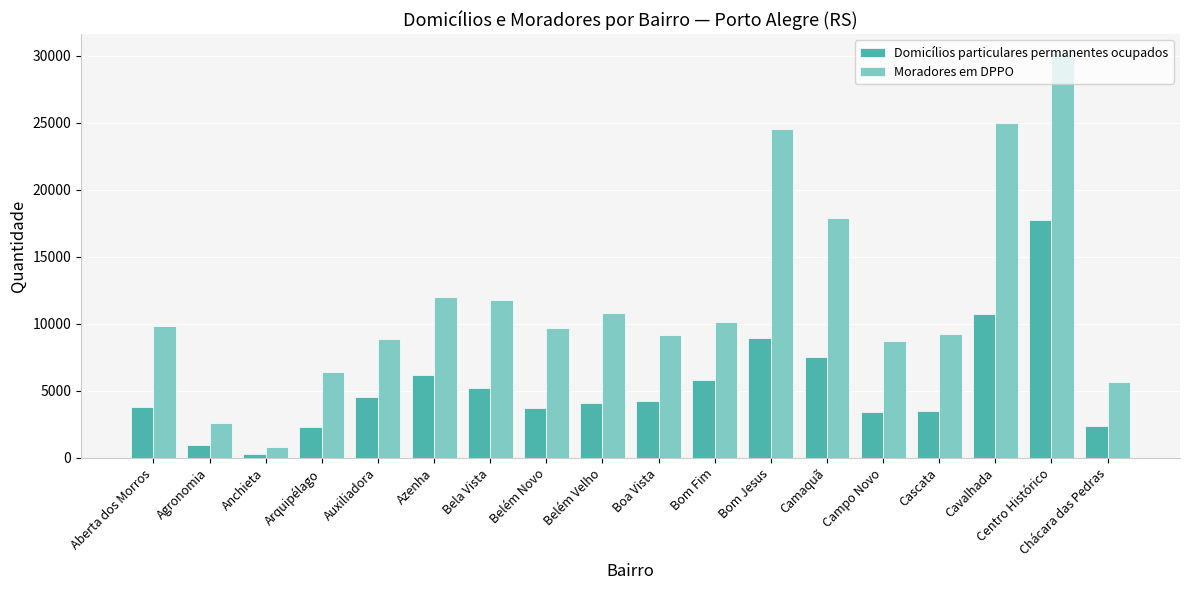

How many bars are there in each group?

2